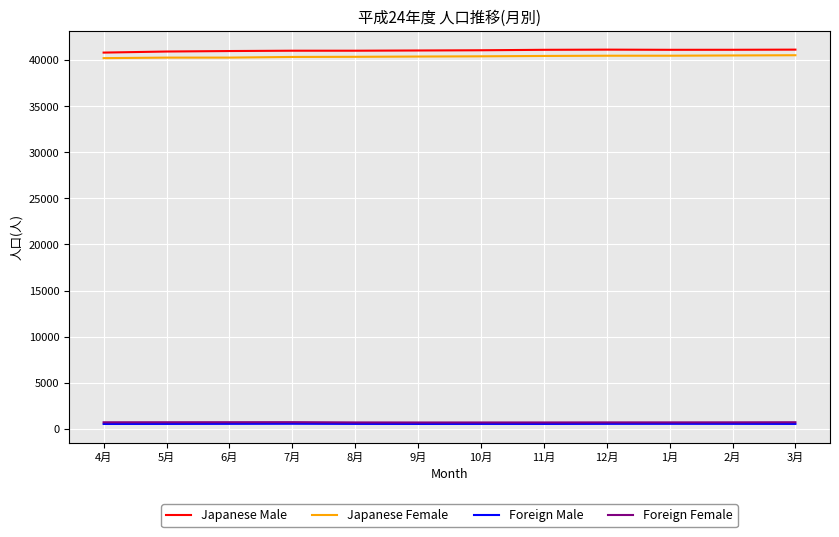

The value of Japanese Male at 3月 is 69145. True or false?

False